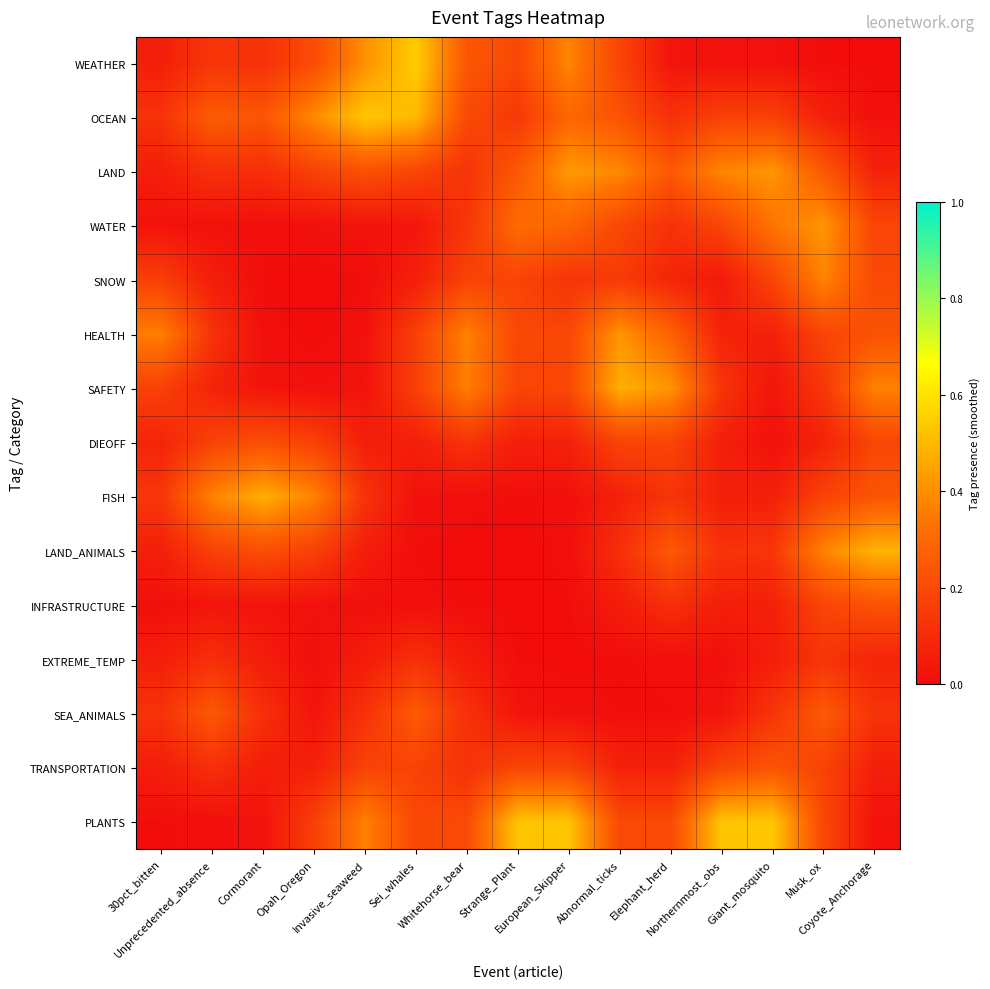

Reading left to right, extract all data points from this chart.

WEATHER: 30pct_bitten=0.1	Unprecedented_absence=0.1	Cormorant=0.1	Opah_Oregon=0.2	Invasive_seaweed=0.4	Sei_whales=0.6	Whitehorse_bear=0.2	Strange_Plant=0.2	European_Skipper=0.4	Abnormal_ticks=0.2	Elephant_herd=0.0	Northernmost_obs=0.0	Giant_mosquito=0.0	Musk_ox=0.0	Coyote_Anchorage=0.0
OCEAN: 30pct_bitten=0.1	Unprecedented_absence=0.3	Cormorant=0.2	Opah_Oregon=0.4	Invasive_seaweed=0.5	Sei_whales=0.5	Whitehorse_bear=0.2	Strange_Plant=0.1	European_Skipper=0.3	Abnormal_ticks=0.2	Elephant_herd=0.1	Northernmost_obs=0.2	Giant_mosquito=0.2	Musk_ox=0.1	Coyote_Anchorage=0.0
LAND: 30pct_bitten=0.1	Unprecedented_absence=0.1	Cormorant=0.1	Opah_Oregon=0.2	Invasive_seaweed=0.2	Sei_whales=0.2	Whitehorse_bear=0.1	Strange_Plant=0.2	European_Skipper=0.4	Abnormal_ticks=0.4	Elephant_herd=0.3	Northernmost_obs=0.4	Giant_mosquito=0.4	Musk_ox=0.2	Coyote_Anchorage=0.1
WATER: 30pct_bitten=0.0	Unprecedented_absence=0.0	Cormorant=0.0	Opah_Oregon=0.0	Invasive_seaweed=0.0	Sei_whales=0.0	Whitehorse_bear=0.1	Strange_Plant=0.3	European_Skipper=0.3	Abnormal_ticks=0.2	Elephant_herd=0.1	Northernmost_obs=0.2	Giant_mosquito=0.3	Musk_ox=0.4	Coyote_Anchorage=0.2
SNOW: 30pct_bitten=0.2	Unprecedented_absence=0.1	Cormorant=0.0	Opah_Oregon=0.0	Invasive_seaweed=0.0	Sei_whales=0.1	Whitehorse_bear=0.2	Strange_Plant=0.2	European_Skipper=0.1	Abnormal_ticks=0.2	Elephant_herd=0.1	Northernmost_obs=0.0	Giant_mosquito=0.2	Musk_ox=0.4	Coyote_Anchorage=0.2
HEALTH: 30pct_bitten=0.4	Unprecedented_absence=0.1	Cormorant=0.0	Opah_Oregon=0.0	Invasive_seaweed=0.0	Sei_whales=0.2	Whitehorse_bear=0.4	Strange_Plant=0.2	European_Skipper=0.2	Abnormal_ticks=0.4	Elephant_herd=0.3	Northernmost_obs=0.1	Giant_mosquito=0.1	Musk_ox=0.2	Coyote_Anchorage=0.2
SAFETY: 30pct_bitten=0.2	Unprecedented_absence=0.1	Cormorant=0.0	Opah_Oregon=0.0	Invasive_seaweed=0.0	Sei_whales=0.2	Whitehorse_bear=0.4	Strange_Plant=0.2	European_Skipper=0.2	Abnormal_ticks=0.5	Elephant_herd=0.4	Northernmost_obs=0.1	Giant_mosquito=0.0	Musk_ox=0.1	Coyote_Anchorage=0.4
DIEOFF: 30pct_bitten=0.1	Unprecedented_absence=0.2	Cormorant=0.2	Opah_Oregon=0.2	Invasive_seaweed=0.1	Sei_whales=0.1	Whitehorse_bear=0.1	Strange_Plant=0.1	European_Skipper=0.1	Abnormal_ticks=0.2	Elephant_herd=0.2	Northernmost_obs=0.1	Giant_mosquito=0.0	Musk_ox=0.1	Coyote_Anchorage=0.2
FISH: 30pct_bitten=0.1	Unprecedented_absence=0.4	Cormorant=0.5	Opah_Oregon=0.4	Invasive_seaweed=0.1	Sei_whales=0.0	Whitehorse_bear=0.0	Strange_Plant=0.0	European_Skipper=0.0	Abnormal_ticks=0.1	Elephant_herd=0.1	Northernmost_obs=0.1	Giant_mosquito=0.1	Musk_ox=0.2	Coyote_Anchorage=0.2
LAND_ANIMALS: 30pct_bitten=0.1	Unprecedented_absence=0.2	Cormorant=0.2	Opah_Oregon=0.2	Invasive_seaweed=0.1	Sei_whales=0.0	Whitehorse_bear=0.0	Strange_Plant=0.0	European_Skipper=0.0	Abnormal_ticks=0.1	Elephant_herd=0.2	Northernmost_obs=0.1	Giant_mosquito=0.1	Musk_ox=0.4	Coyote_Anchorage=0.5
INFRASTRUCTURE: 30pct_bitten=0.0	Unprecedented_absence=0.0	Cormorant=0.0	Opah_Oregon=0.0	Invasive_seaweed=0.0	Sei_whales=0.0	Whitehorse_bear=0.0	Strange_Plant=0.0	European_Skipper=0.0	Abnormal_ticks=0.1	Elephant_herd=0.1	Northernmost_obs=0.1	Giant_mosquito=0.1	Musk_ox=0.2	Coyote_Anchorage=0.2
EXTREME_TEMP: 30pct_bitten=0.1	Unprecedented_absence=0.1	Cormorant=0.1	Opah_Oregon=0.0	Invasive_seaweed=0.1	Sei_whales=0.1	Whitehorse_bear=0.1	Strange_Plant=0.0	European_Skipper=0.0	Abnormal_ticks=0.0	Elephant_herd=0.0	Northernmost_obs=0.0	Giant_mosquito=0.1	Musk_ox=0.1	Coyote_Anchorage=0.1
SEA_ANIMALS: 30pct_bitten=0.1	Unprecedented_absence=0.2	Cormorant=0.1	Opah_Oregon=0.0	Invasive_seaweed=0.1	Sei_whales=0.3	Whitehorse_bear=0.1	Strange_Plant=0.0	European_Skipper=0.0	Abnormal_ticks=0.0	Elephant_herd=0.0	Northernmost_obs=0.0	Giant_mosquito=0.1	Musk_ox=0.3	Coyote_Anchorage=0.1
TRANSPORTATION: 30pct_bitten=0.1	Unprecedented_absence=0.1	Cormorant=0.1	Opah_Oregon=0.1	Invasive_seaweed=0.2	Sei_whales=0.2	Whitehorse_bear=0.1	Strange_Plant=0.2	European_Skipper=0.2	Abnormal_ticks=0.1	Elephant_herd=0.1	Northernmost_obs=0.2	Giant_mosquito=0.2	Musk_ox=0.2	Coyote_Anchorage=0.1
PLANTS: 30pct_bitten=0.0	Unprecedented_absence=0.0	Cormorant=0.0	Opah_Oregon=0.2	Invasive_seaweed=0.4	Sei_whales=0.2	Whitehorse_bear=0.2	Strange_Plant=0.5	European_Skipper=0.5	Abnormal_ticks=0.2	Elephant_herd=0.2	Northernmost_obs=0.5	Giant_mosquito=0.5	Musk_ox=0.2	Coyote_Anchorage=0.0